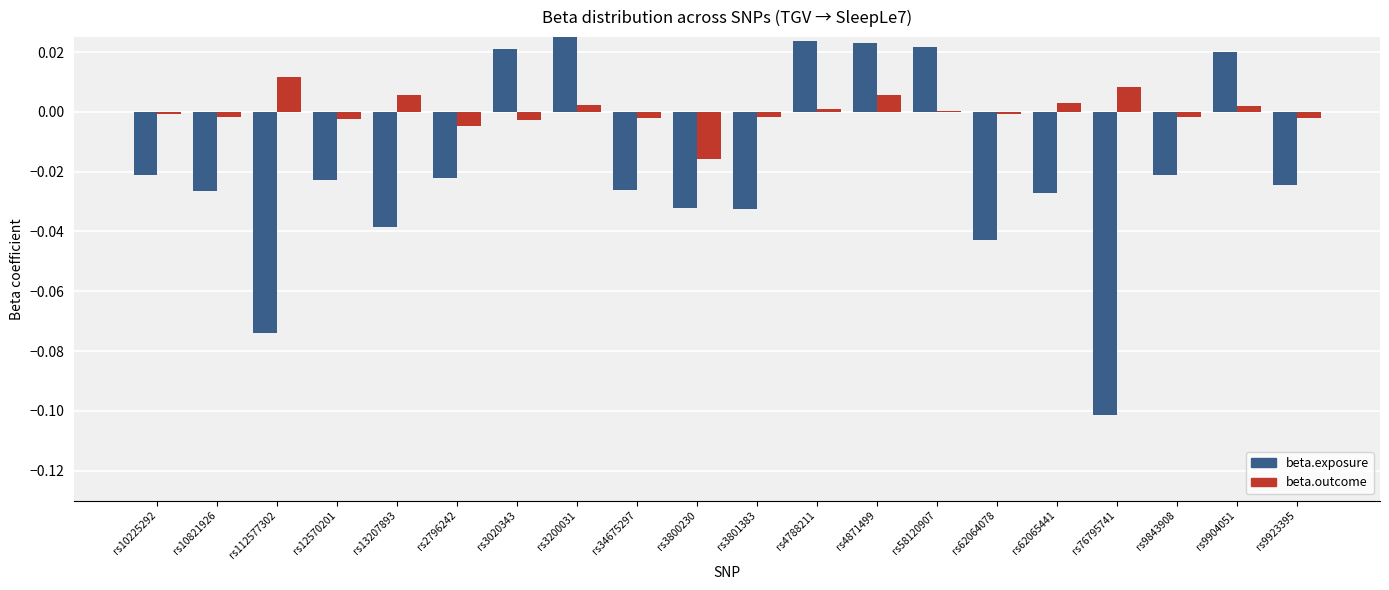

Which has a higher value, rs62065441 or rs62064078?

rs62065441